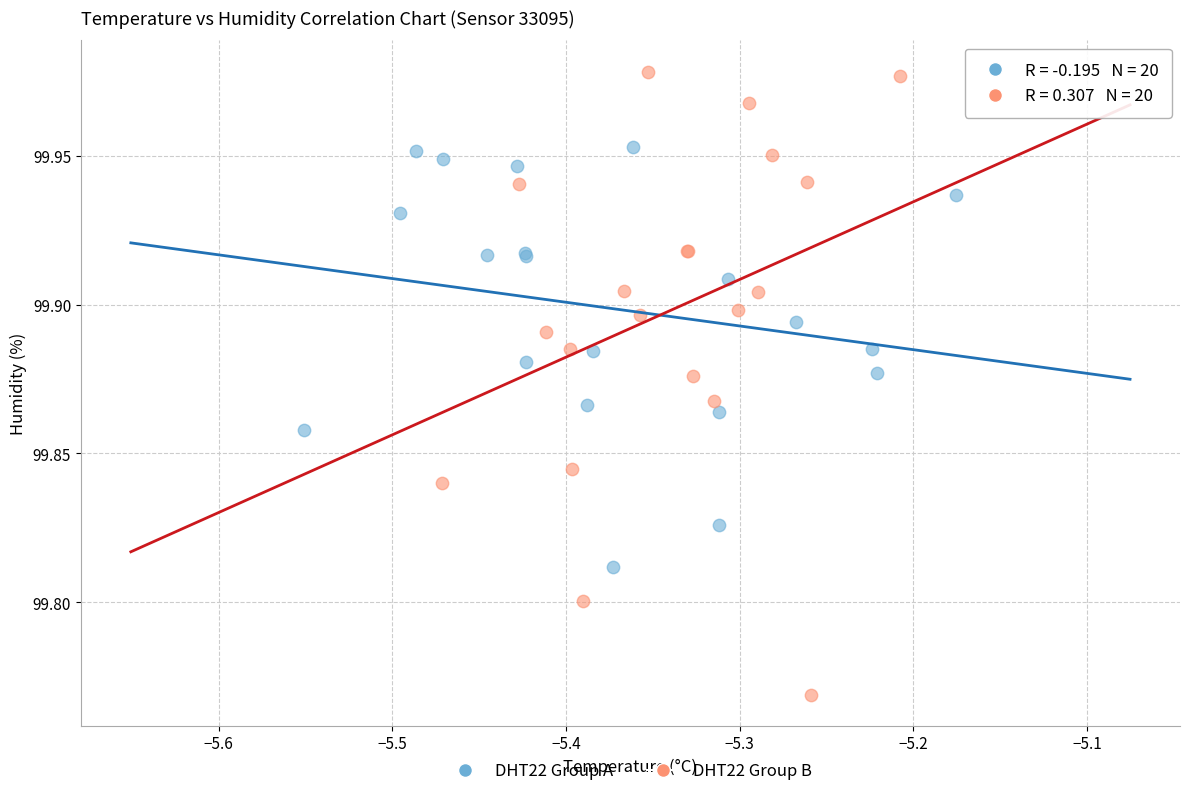

Which series contains the highest Y value?

DHT22 Group B